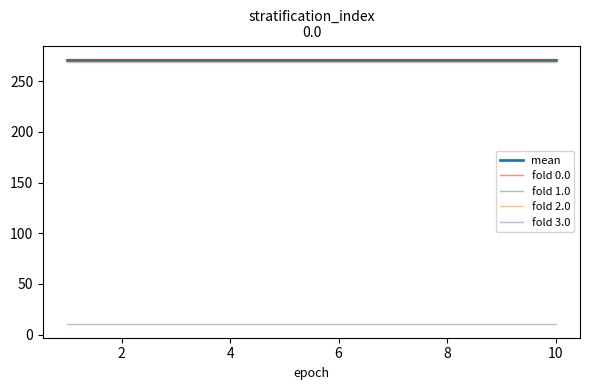

True or false: fold 3.0 and fold 2.0 cross at least once.

False